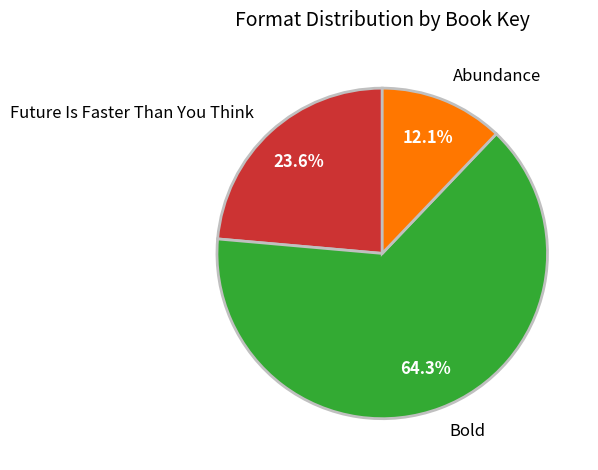

Which slice is the largest?

Bold